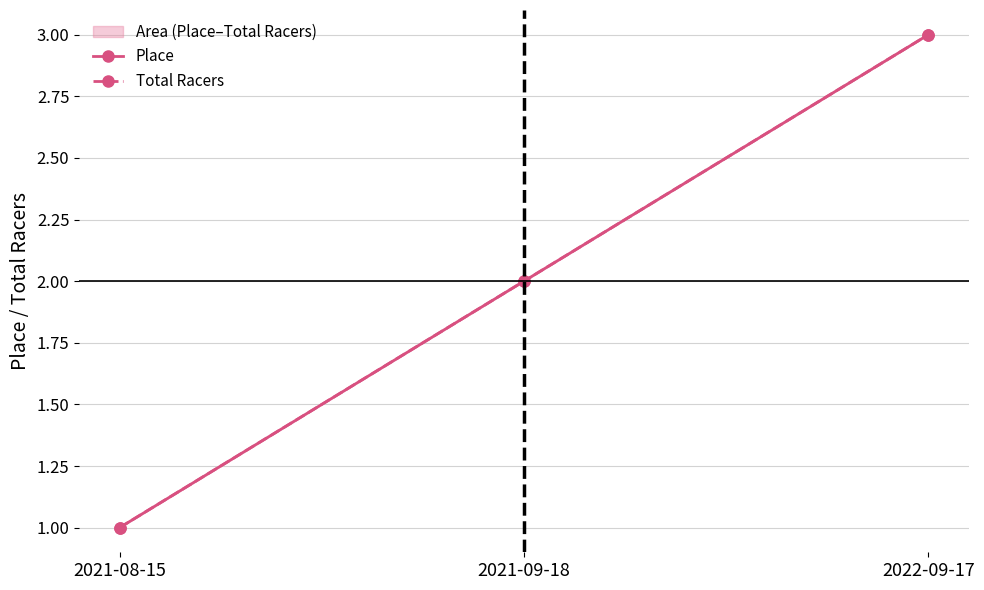

The Total Racers series shows 1 at 2021-08-15. True or false?

False